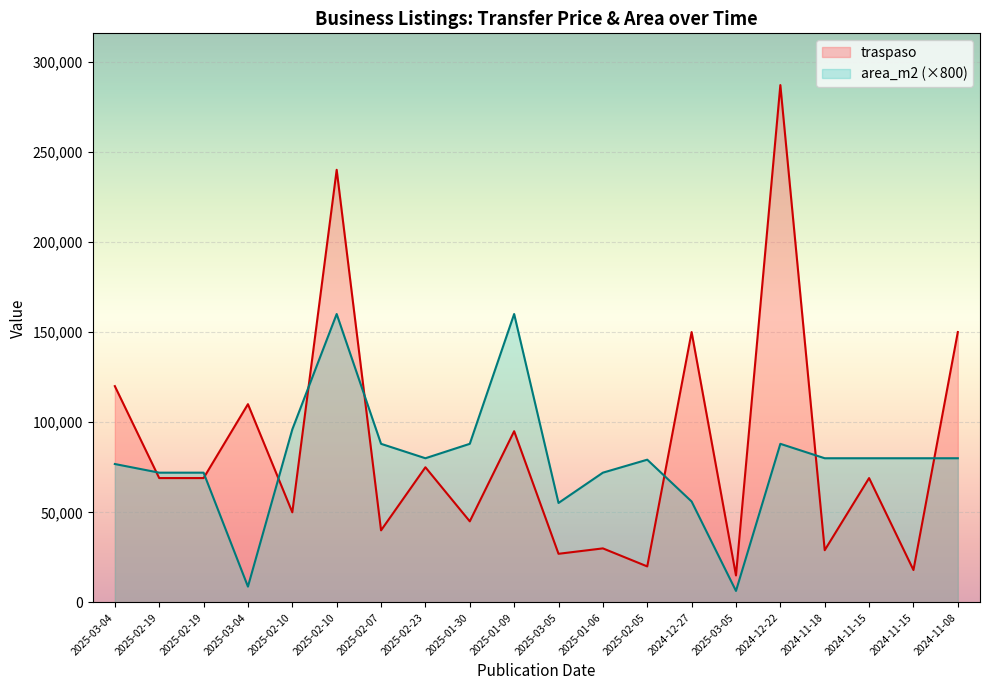

Where does the traspaso series first go above 69000?

2025-03-04